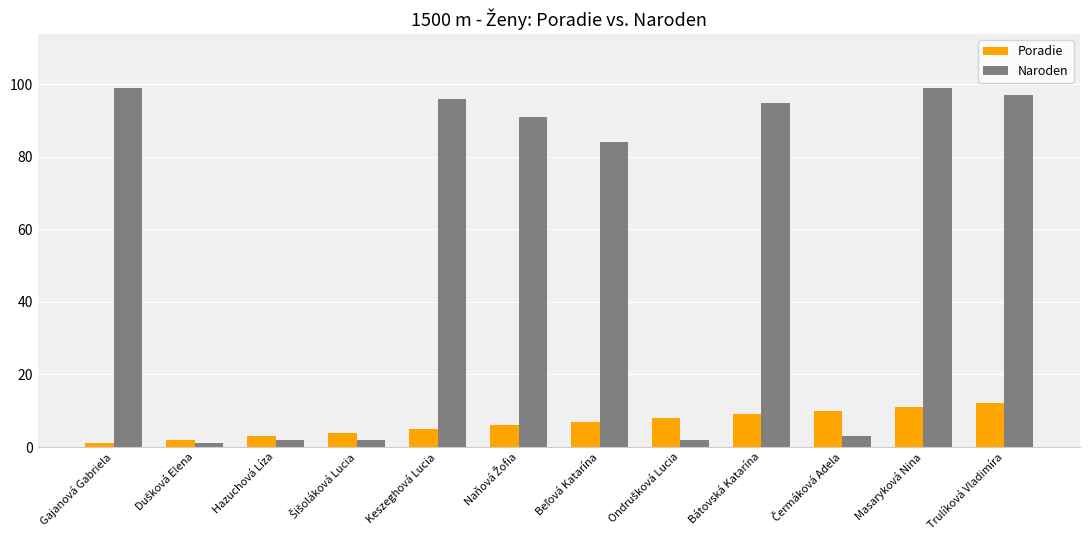

What is the difference between the maximum and second lowest values in the Naroden series?

97